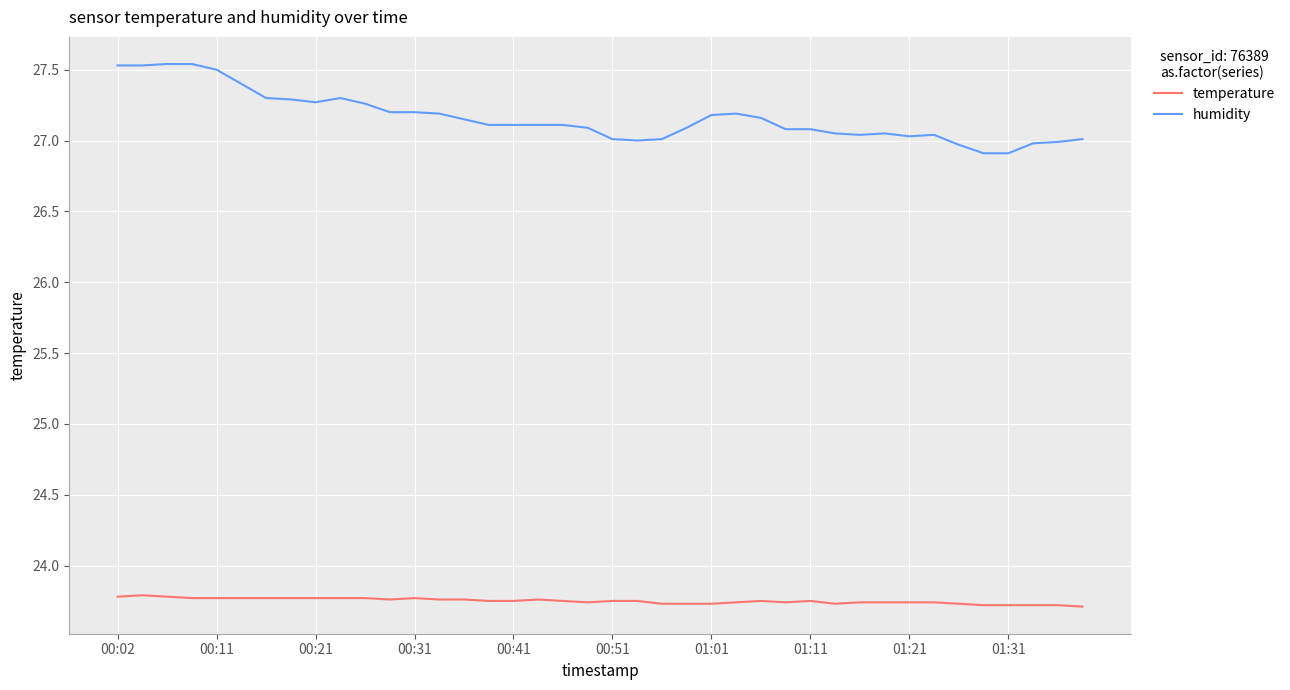

List the series in order of their overall mean, lowest first.

temperature, humidity